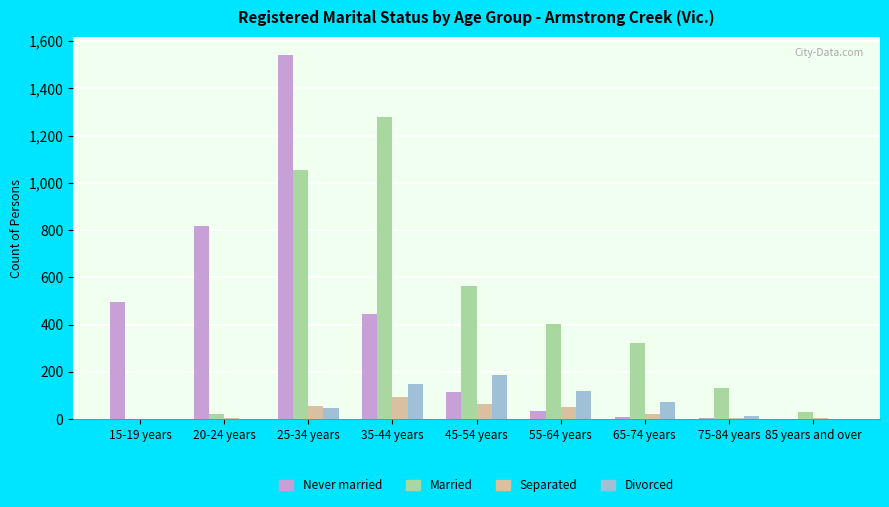

What is the highest value of the Married series?

1280